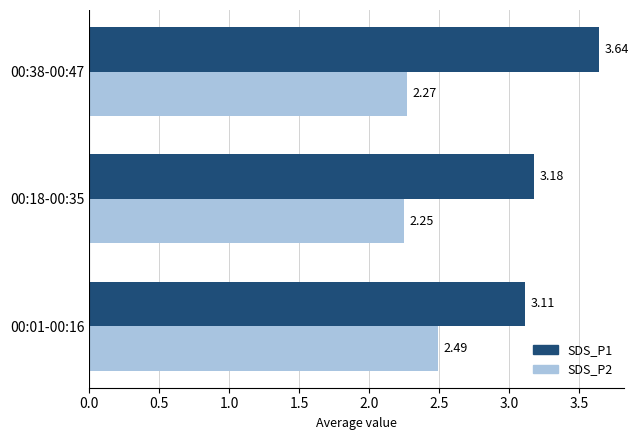

List the series in order of their overall mean, lowest first.

SDS_P2, SDS_P1